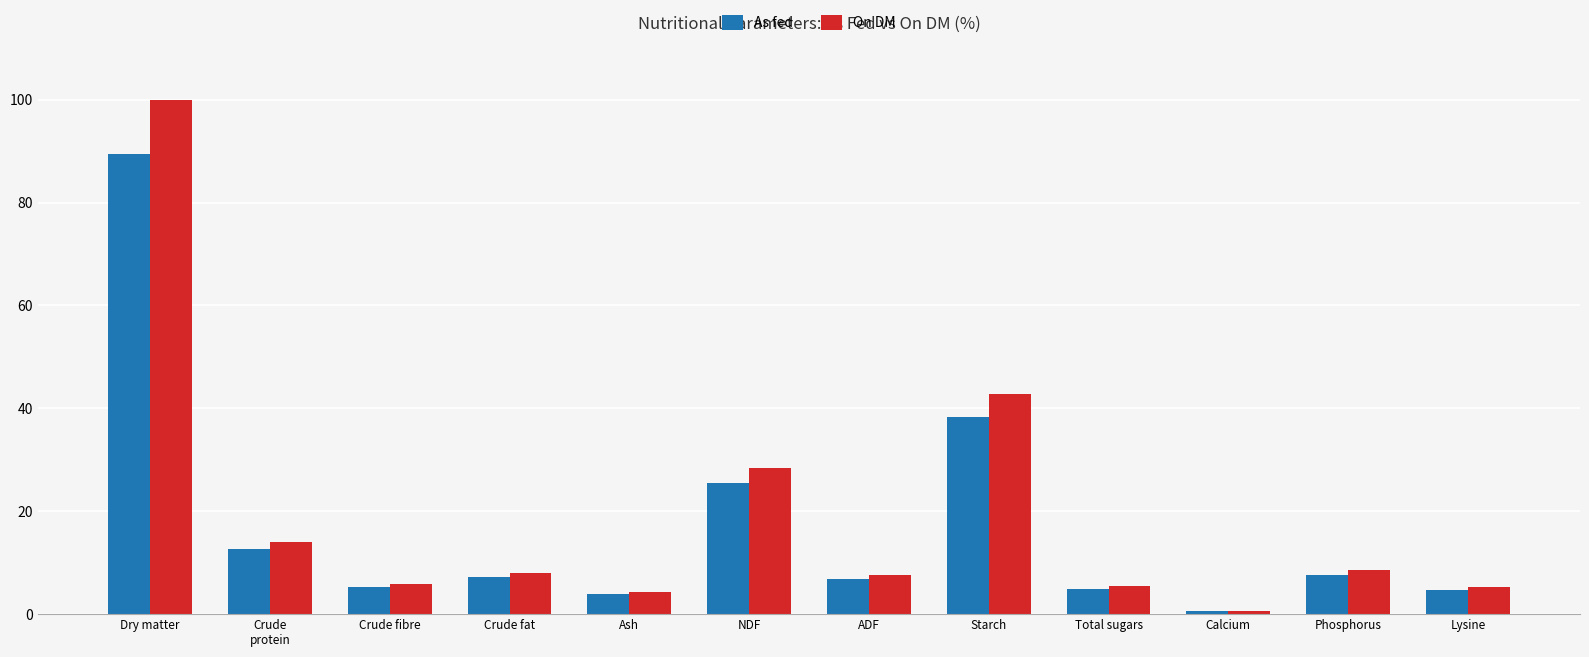

Rank the series by their average value, from lowest to highest.

As fed, On DM